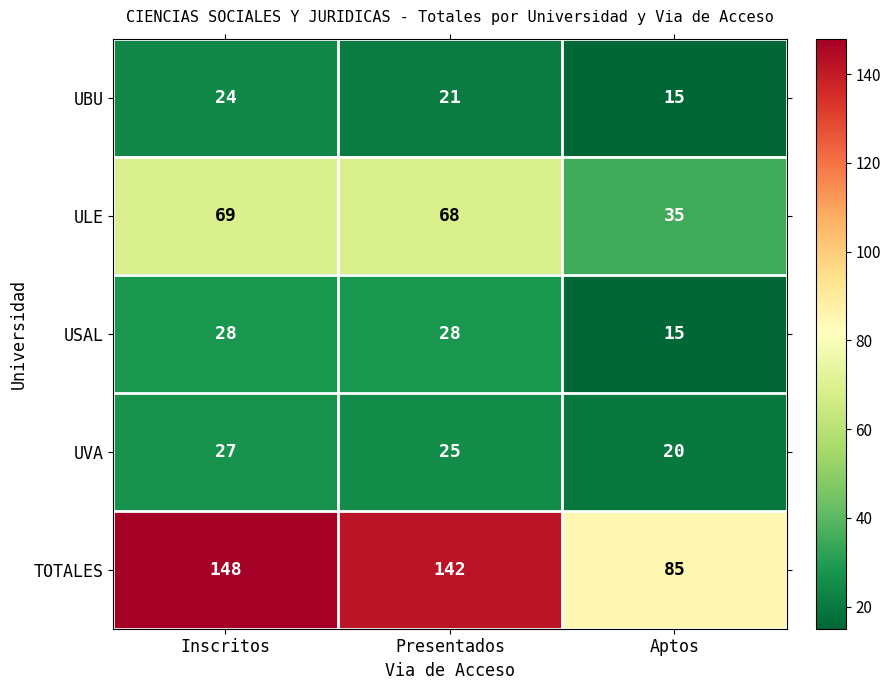

What is the approximate value of TOTALES at Presentados?

142